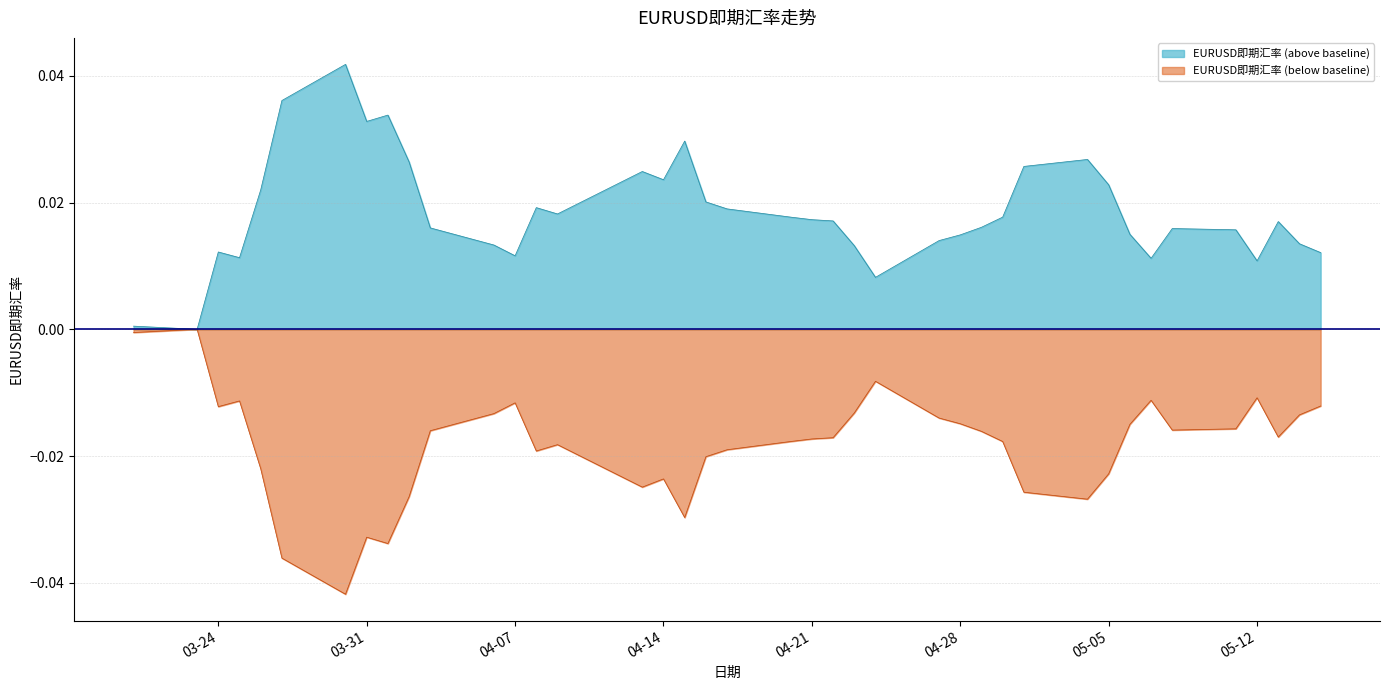

Rank the series by their maximum value, from highest to lowest.

EURUSD即期汇率 (above baseline), EURUSD即期汇率 (below baseline)